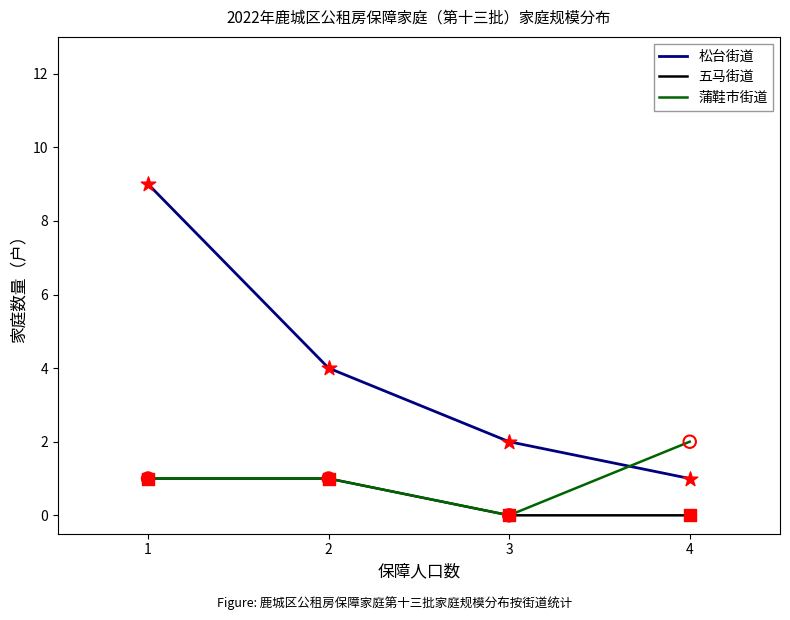

What are all the series names shown in the legend?

松台街道, 五马街道, 蒲鞋市街道